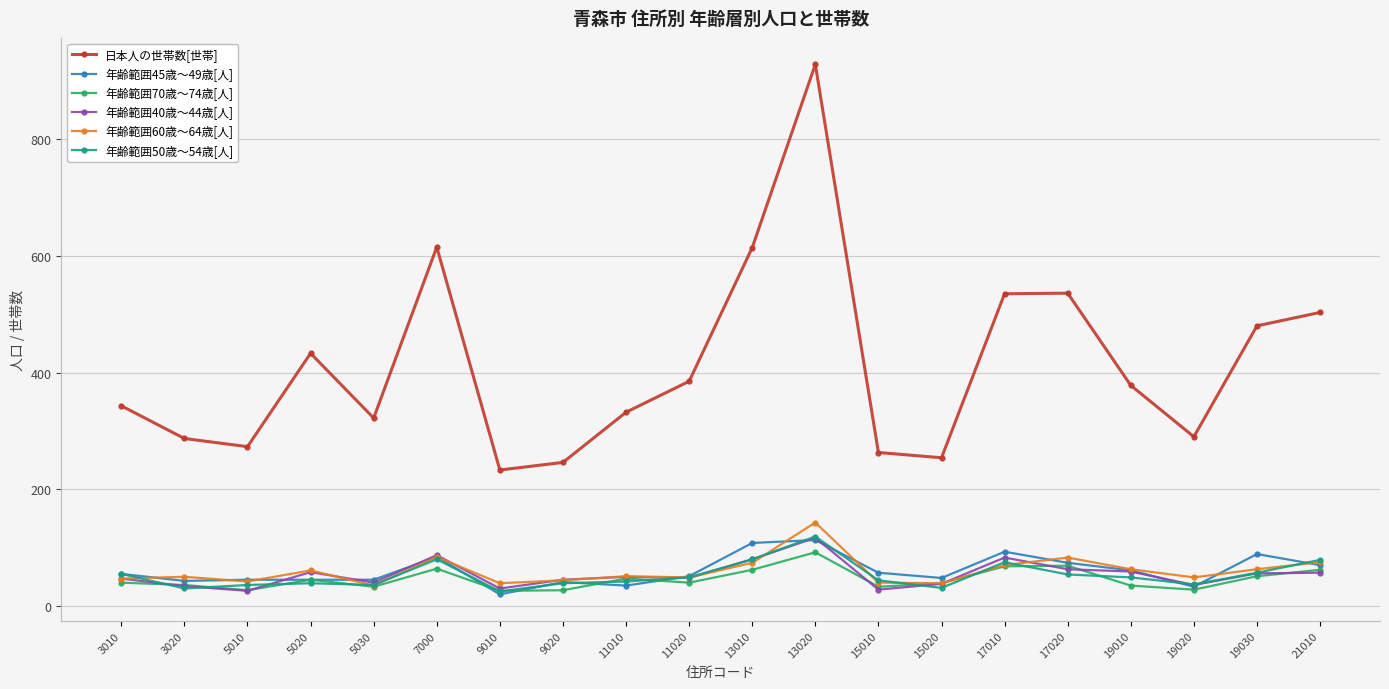

At how many categories does at least one series exceed 85?

20